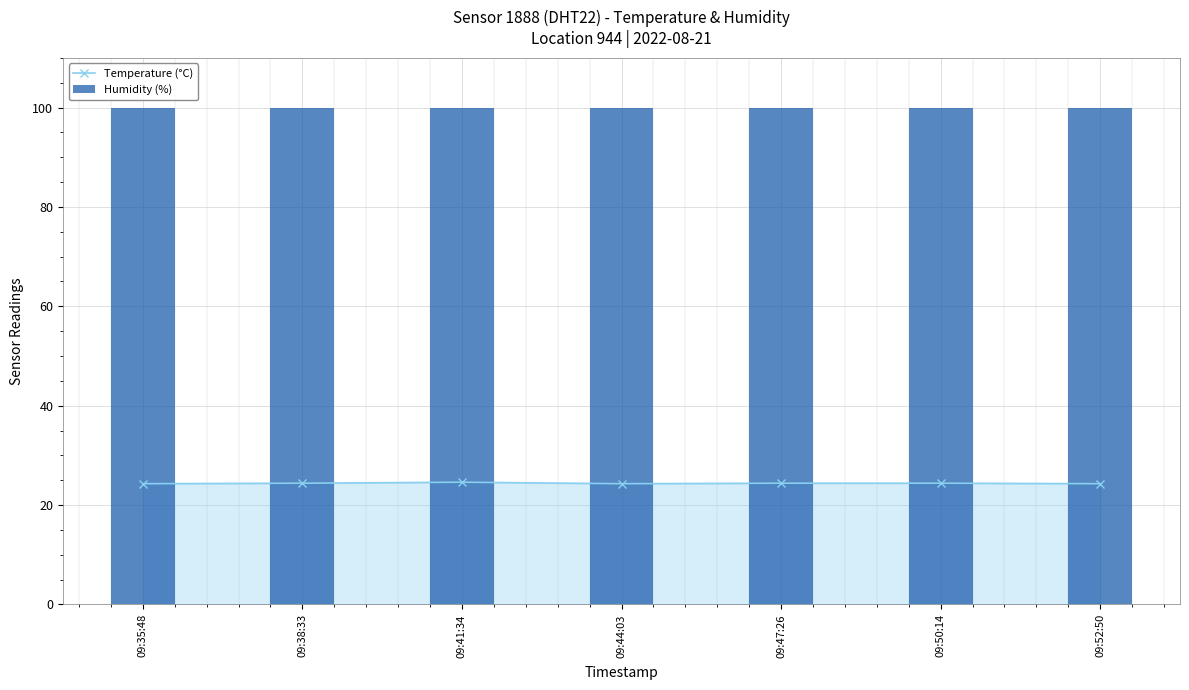

Rank the series at 09:41:34 from lowest to highest value.

Temperature (°C), Humidity (%)